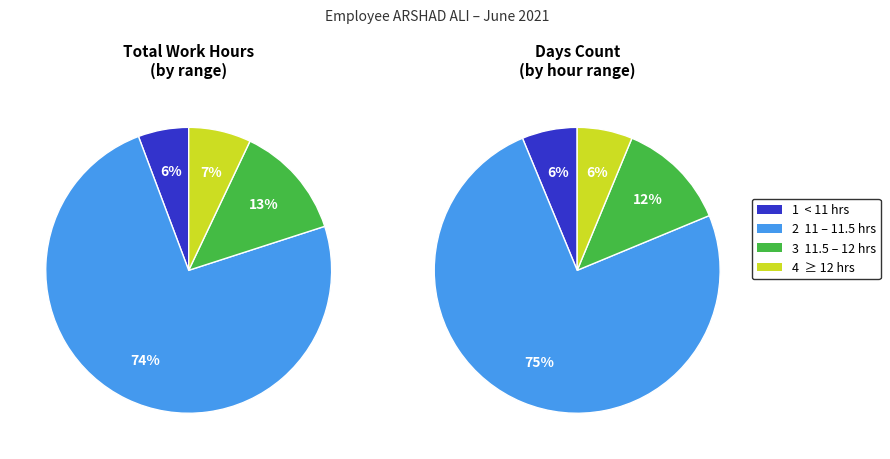

True or false: Day 25 accounts for 19% of the total.

False